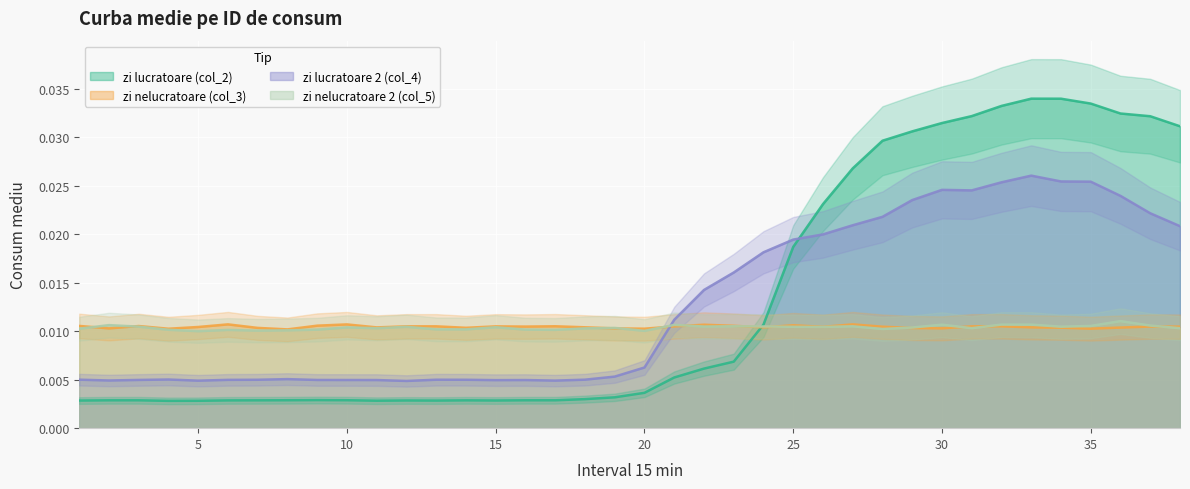

True or false: zi lucratoare 2 (col_4) has a value of 0.0 at 25.

False